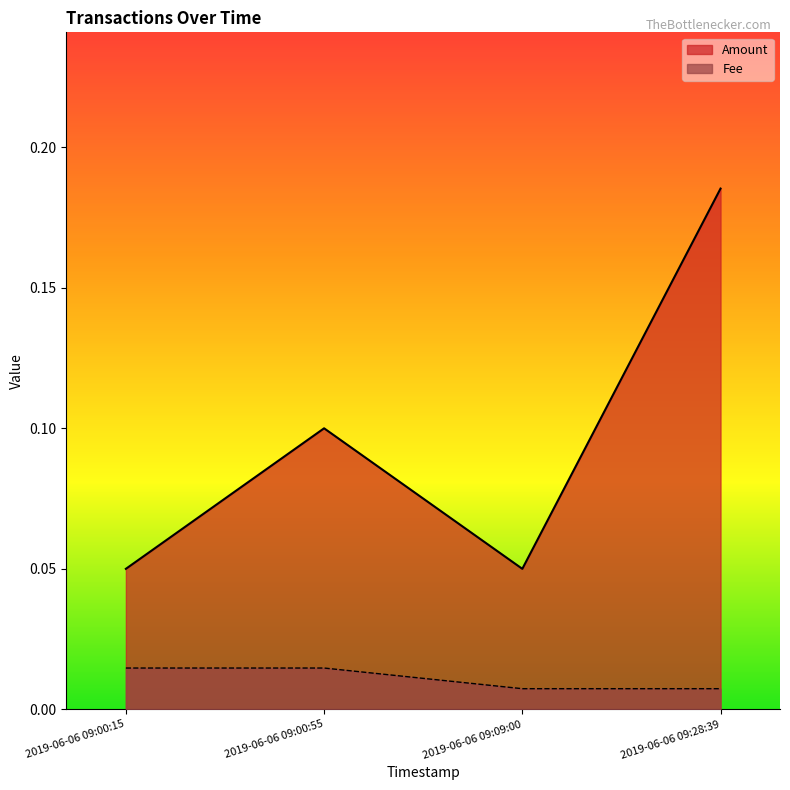

The value of Amount at 2019-06-06 09:28:39 is 0.3. True or false?

False